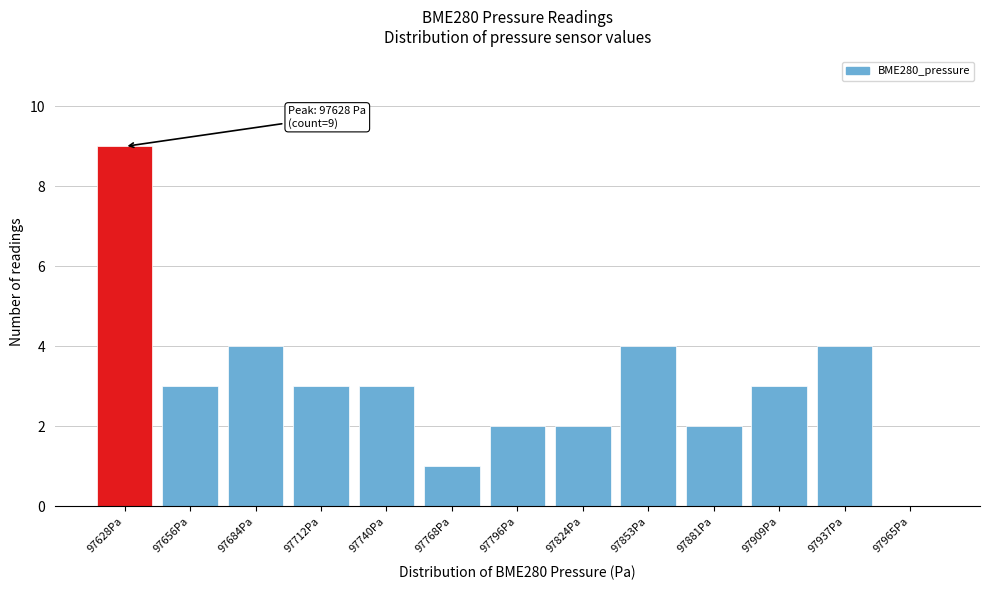

Reading left to right, extract all data points from this chart.

97628Pa=9	97656Pa=3	97684Pa=4	97712Pa=3	97740Pa=3	97768Pa=1	97796Pa=2	97824Pa=2	97853Pa=4	97881Pa=2	97909Pa=3	97937Pa=4	97965Pa=0